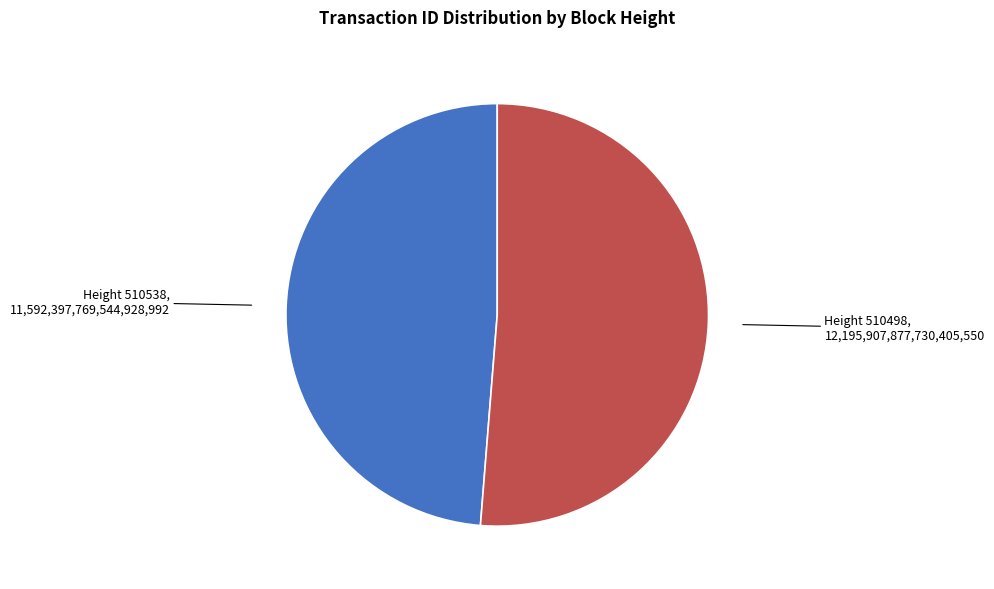

How many slices are in this pie chart?

2